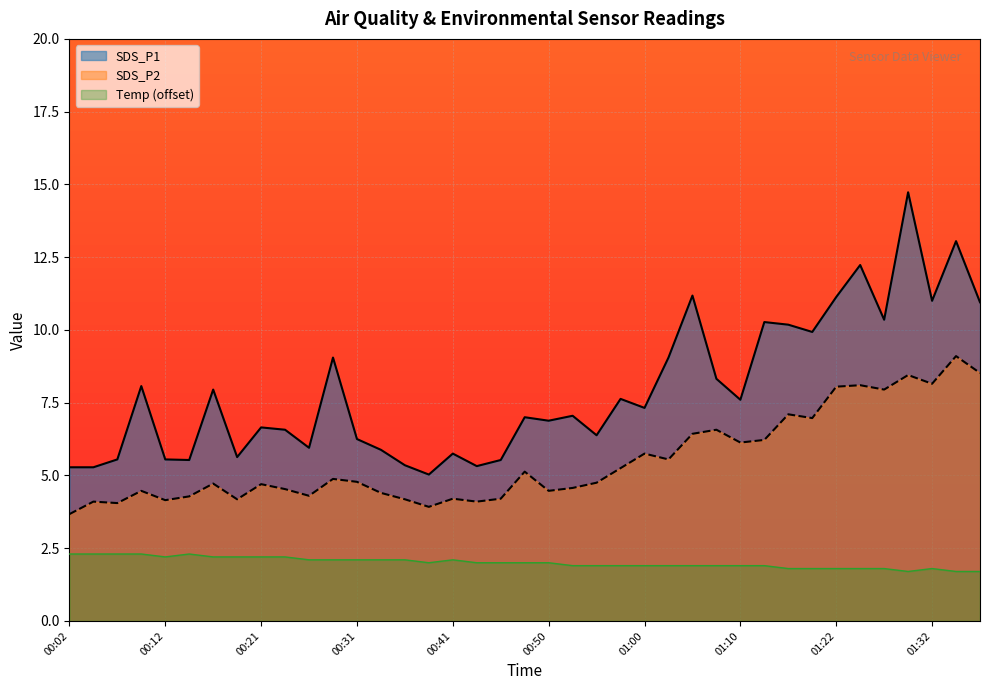

Which series has the largest total across all categories?

SDS_P1